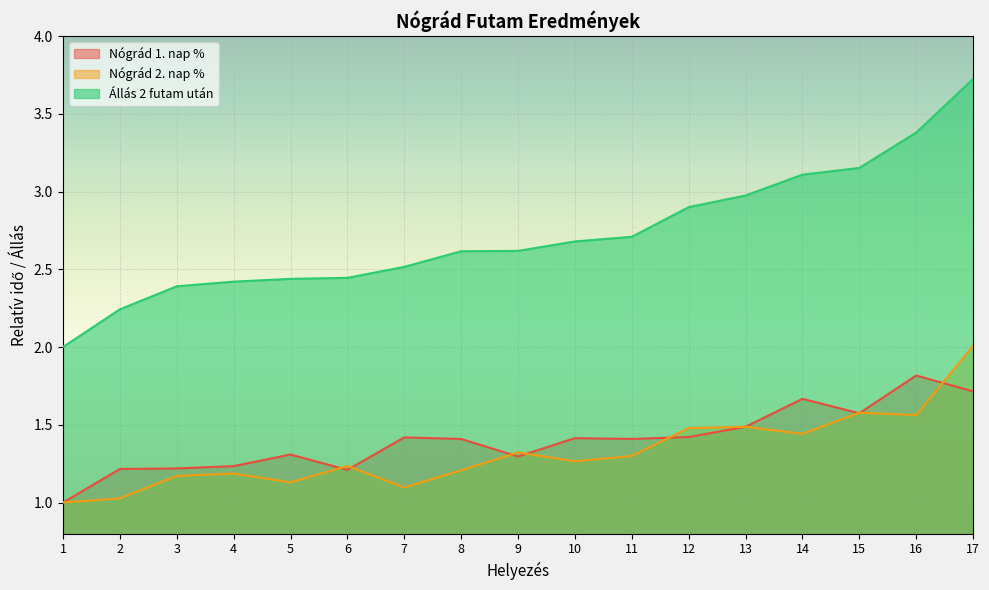

What are all the series names shown in the legend?

Nógrád 1. nap %, Nógrád 2. nap %, Állás 2 futam után